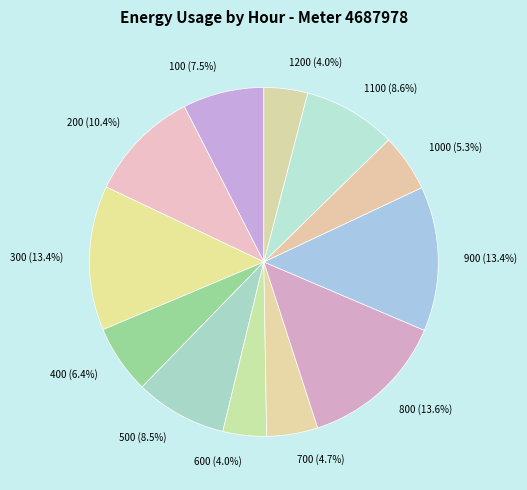

Combined, what portion of the pie is 300 (13.4%) and 200 (10.4%)?

23.8%